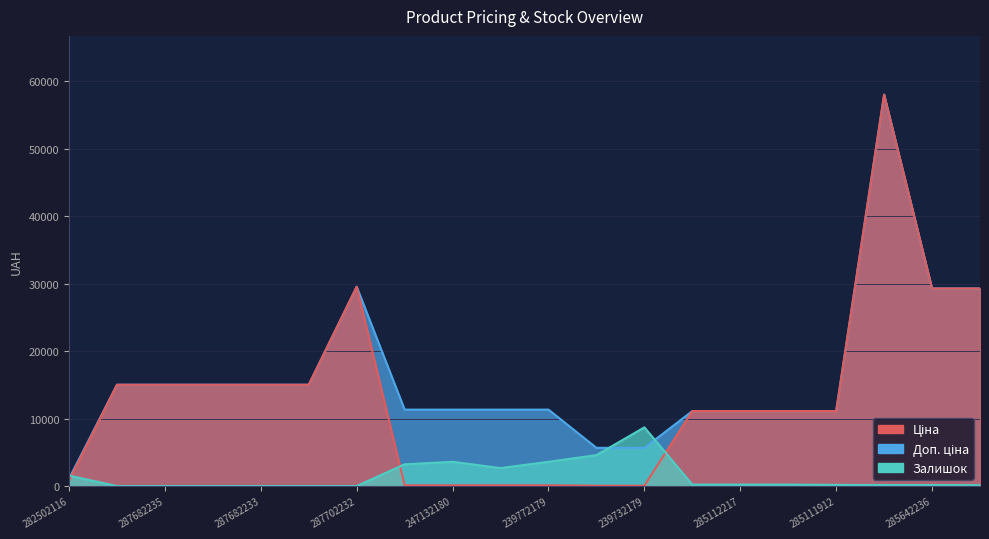

Reading left to right, extract all data points from this chart.

Ціна: 282502116=813.0	287682236=15019.2	287682235=15019.2	287682234=15019.2	287682233=15019.2	287682231=15019.2	287702232=29548.9	247132181=113.3	247132180=113.3	239772195=113.3	239772179=113.3	239732195=56.7	239732179=56.7	285112220=11113.6	285112217=11113.6	285111961=11113.6	285111912=11113.6	285662232=58037.0	285642236=29294.9	285642235=29294.9
Доп. ціна: 282502116=1101.8	287682236=15019.2	287682235=15019.2	287682234=15019.2	287682233=15019.2	287682231=15019.2	287702232=29548.9	247132181=11334.0	247132180=11334.0	239772195=11334.0	239772179=11334.0	239732195=5667.0	239732179=5667.0	285112220=11113.6	285112217=11113.6	285111961=11113.6	285111912=11113.6	285662232=58037.0	285642236=29294.9	285642235=29294.9
Залишок: 282502116=1550.1	287682236=0.0	287682235=0.0	287682234=0.0	287682233=0.0	287682231=0.0	287702232=0.0	247132181=3224.3	247132180=3596.3	239772195=2666.2	239772179=3596.3	239732195=4588.4	239732179=8705.6	285112220=210.8	285112217=210.8	285111961=210.8	285111912=173.6	285662232=148.8	285642236=148.8	285642235=136.4